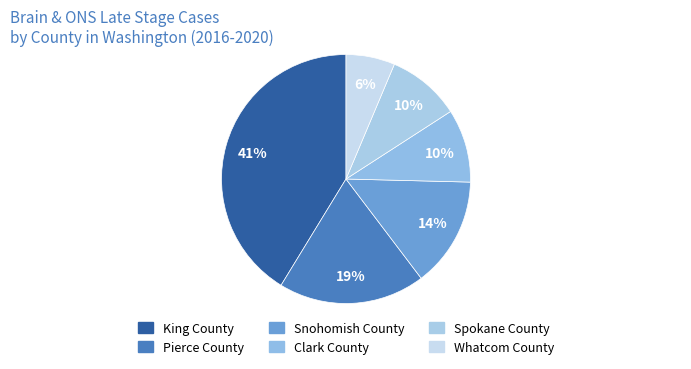

To the nearest percent, what percentage of the pie is Clark County?

10%